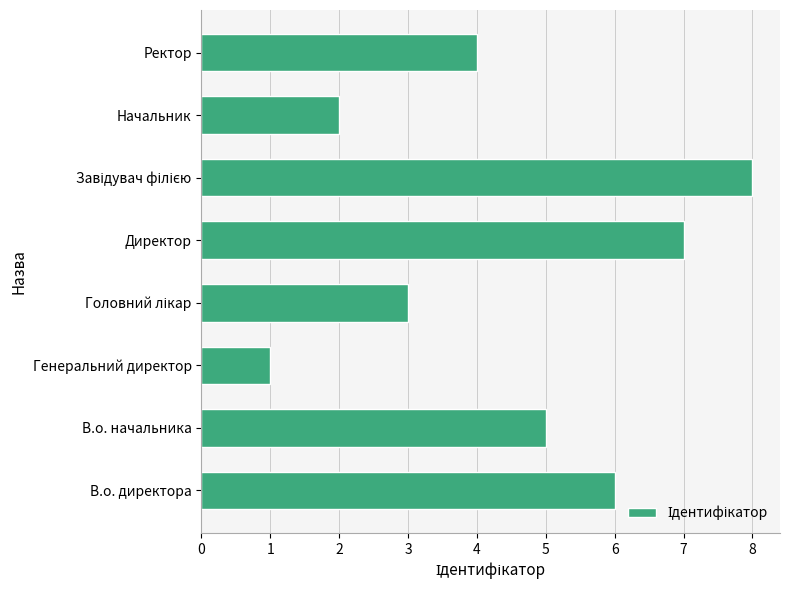

True or false: the data shows 4 at Ректор.

True